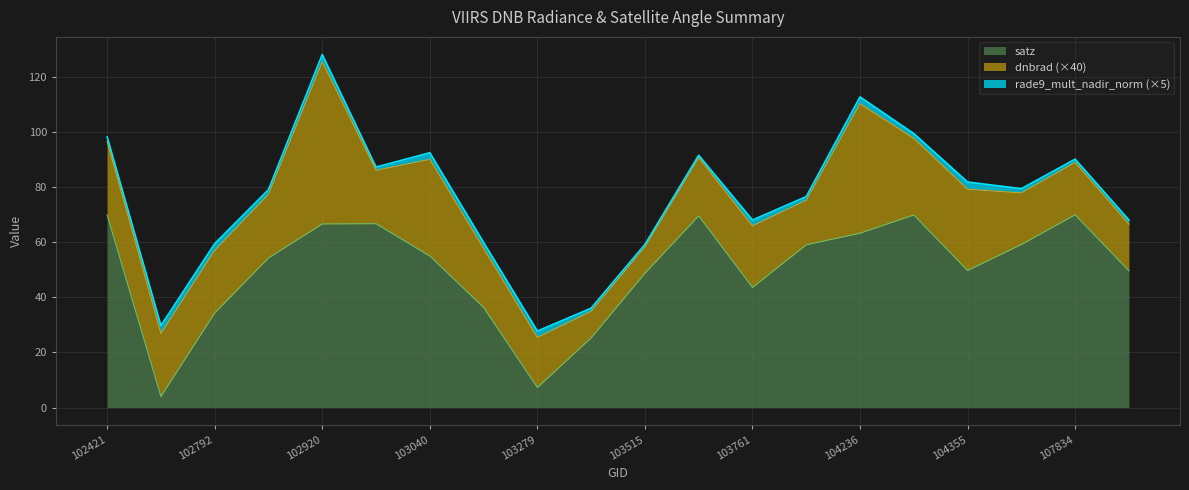

At which category is the sum across all series the highest?

102920